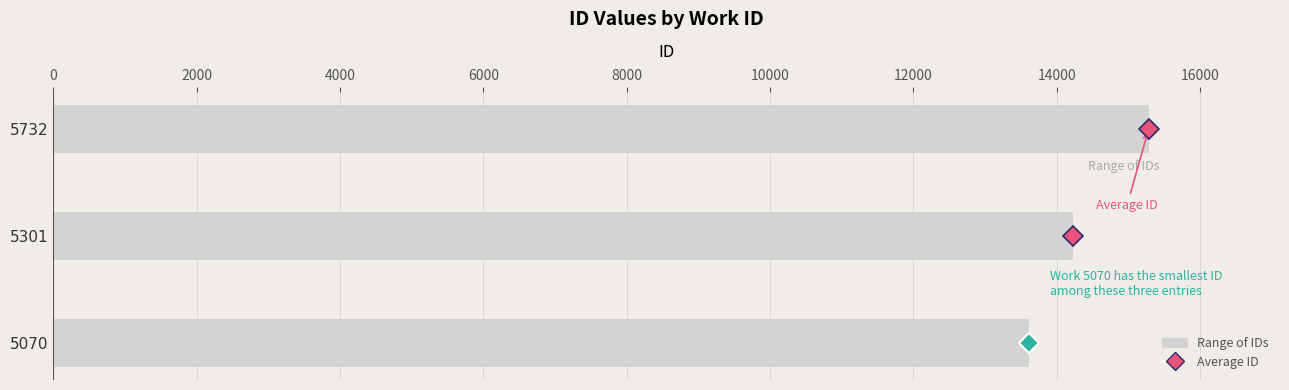

What is the ratio of the value at 5301 to the value at 5732?

0.9